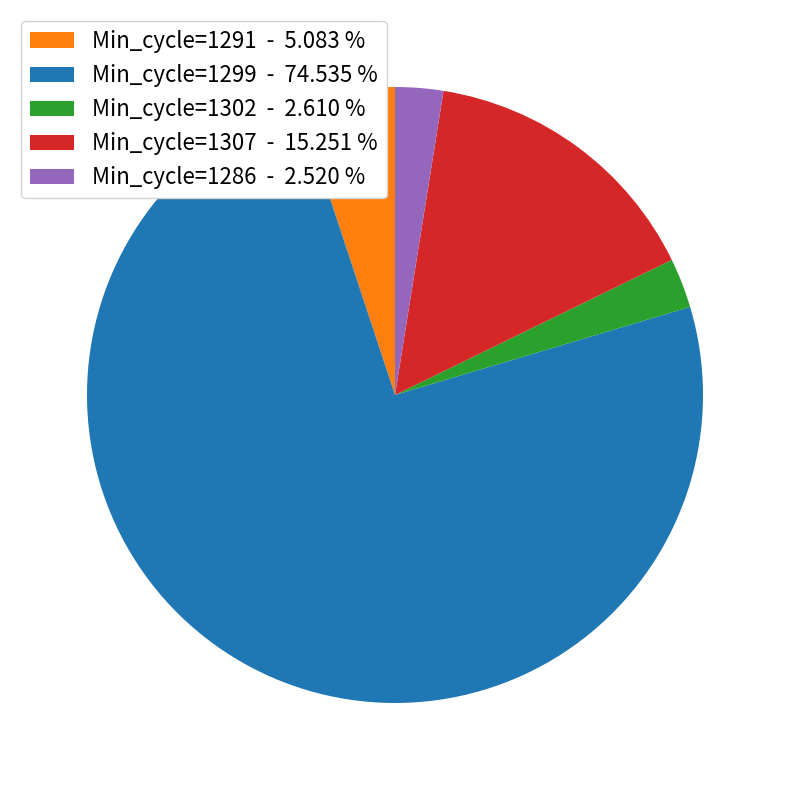

What is the majority slice?

Min_cycle=1299